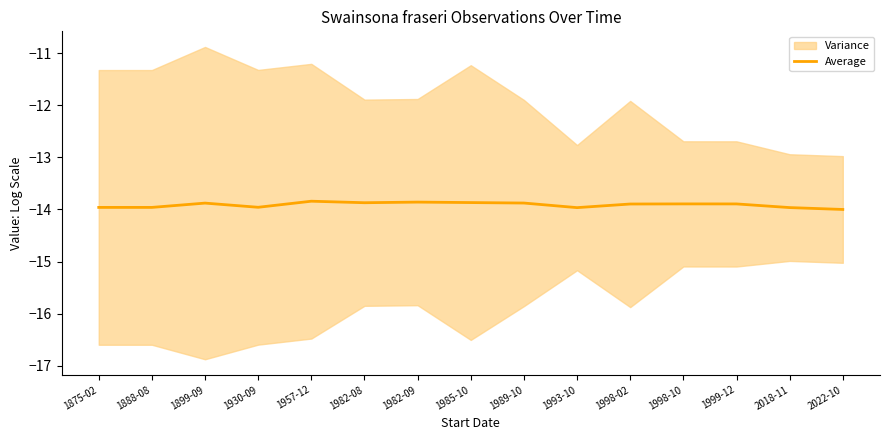

Is this an area chart (filled region under the line)?

No